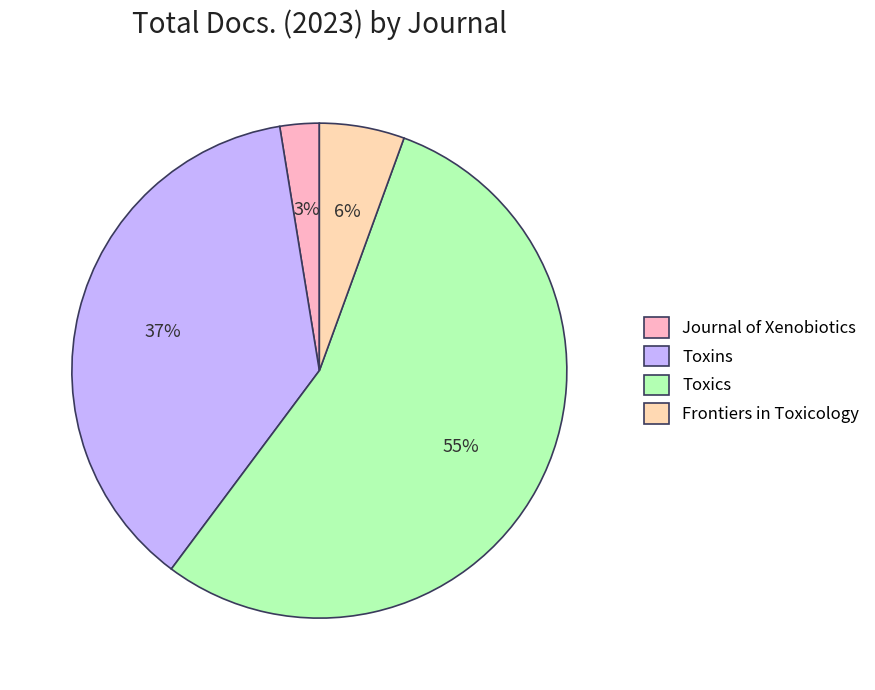

Rank the categories by value from lowest to highest.

Journal of Xenobiotics, Frontiers in Toxicology, Toxins, Toxics